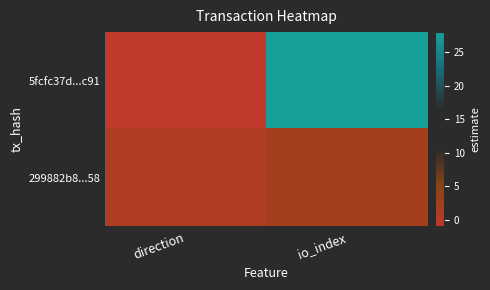

Between direction and io_index, which series saw the biggest shift?

5fcfc37d...c91